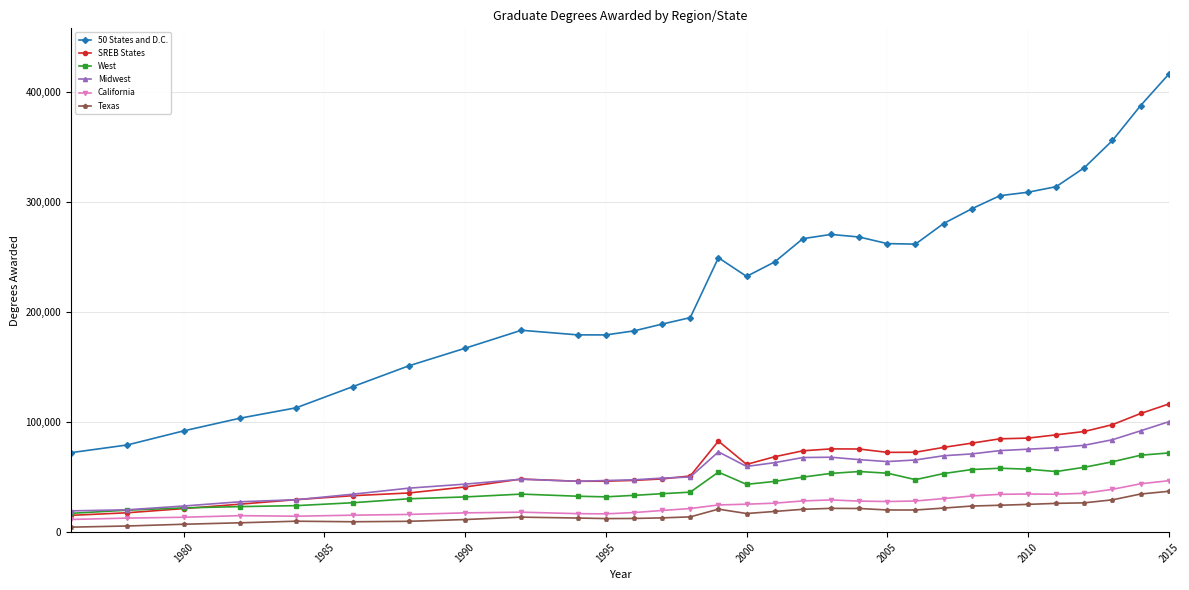

True or false: Midwest and 50 States and D.C. cross at least once.

False